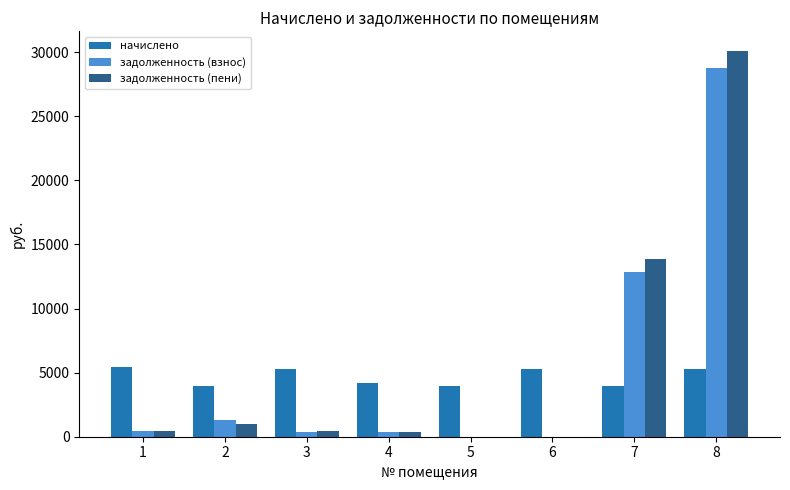

At which category is the sum across all series the highest?

8